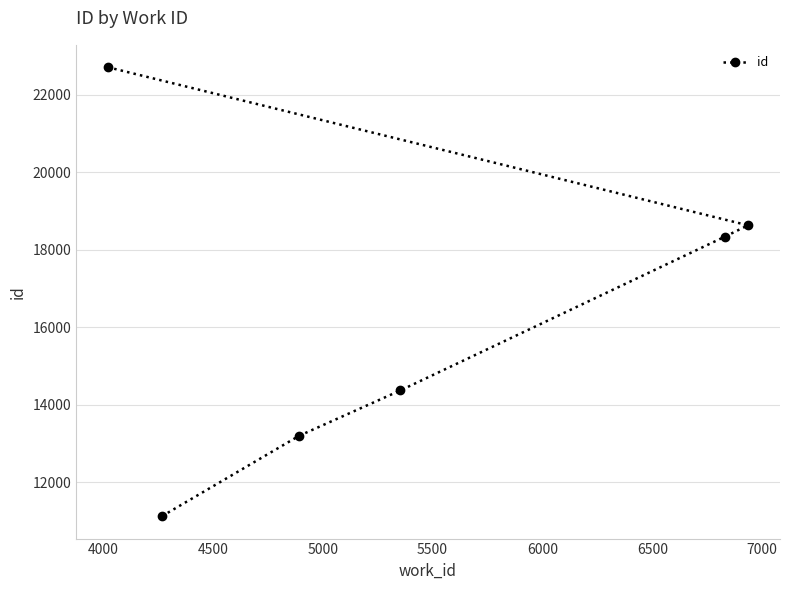

What is the value of the 1st point from the left?

22704